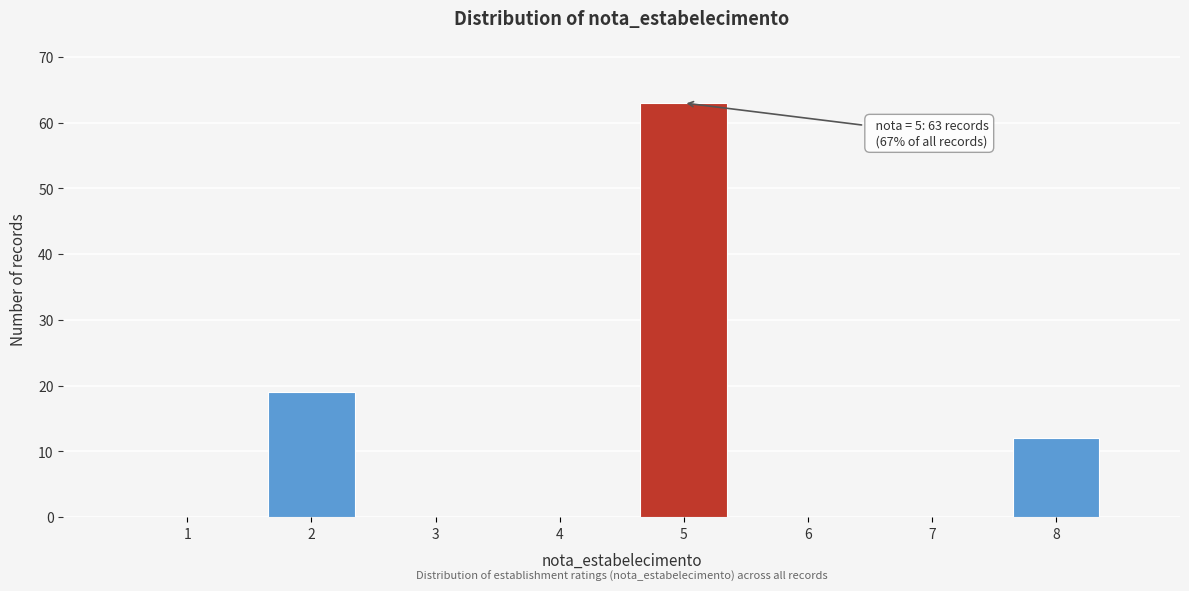

Reading left to right, transcribe all the data shown in this chart.

1=0	2=19	3=0	4=0	5=63	6=0	7=0	8=12